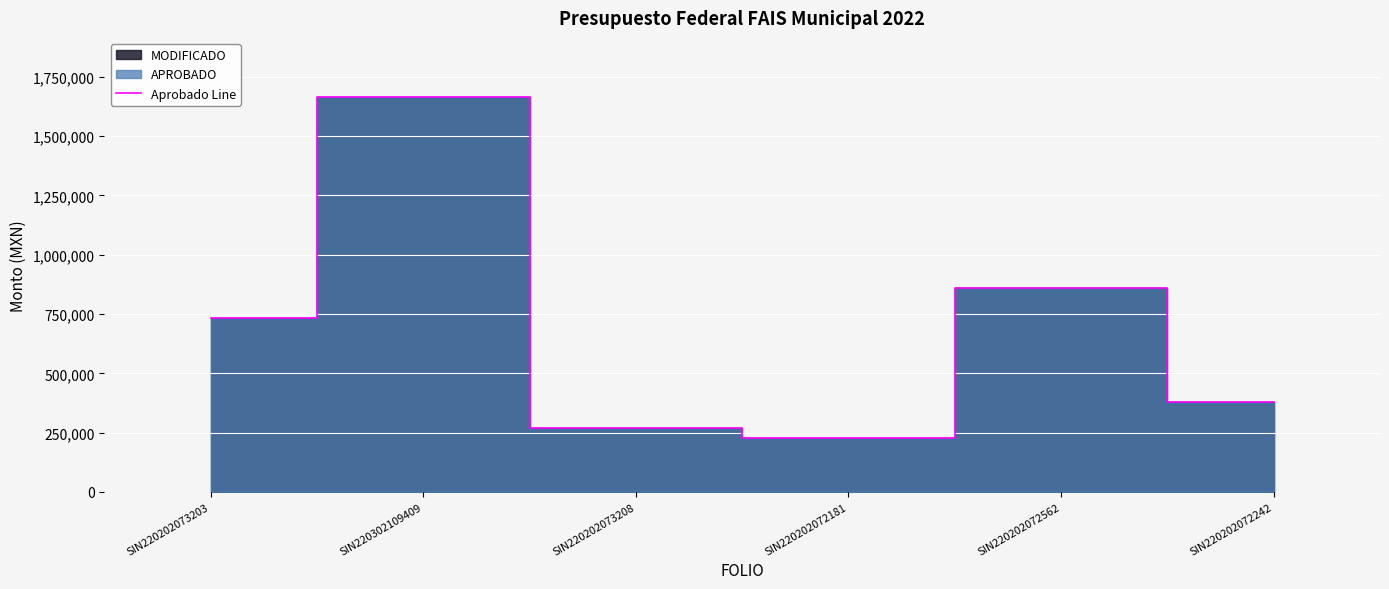

At which label does the data first exceed 735392?

SIN220202073203